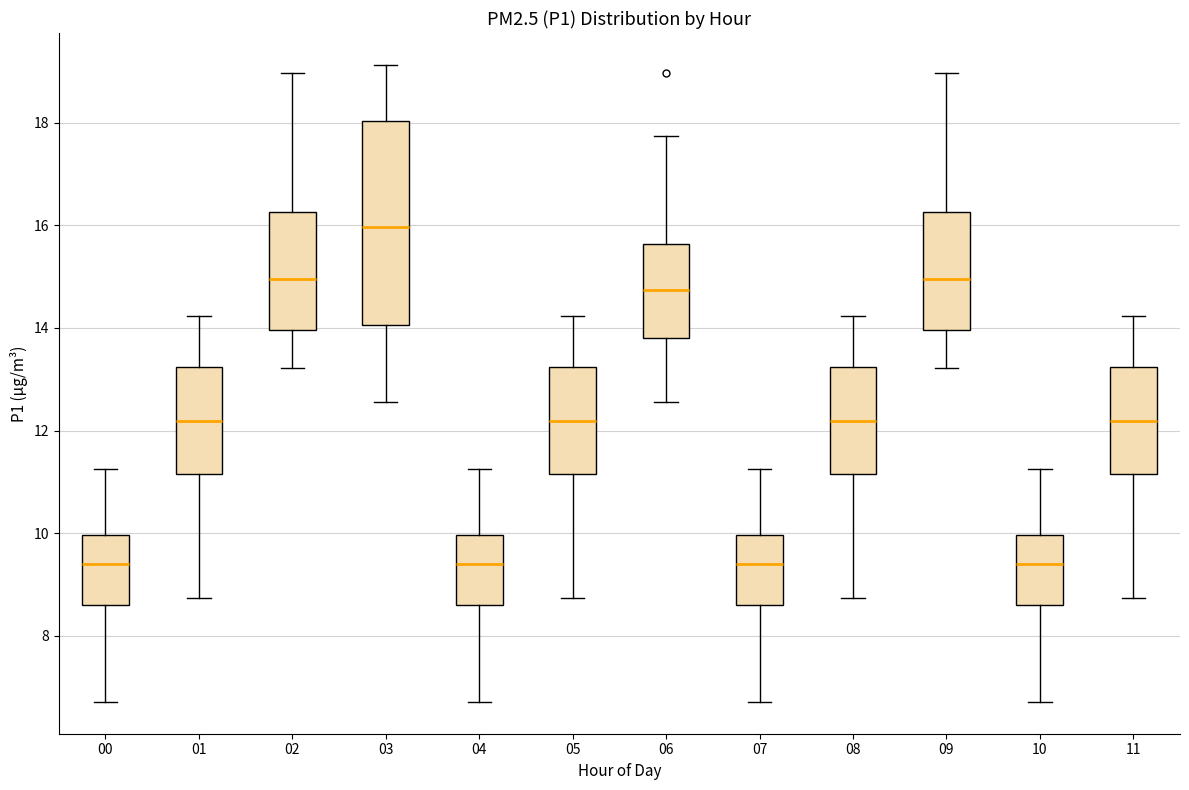

Which box is the tallest, from its lower edge to its upper edge?

03